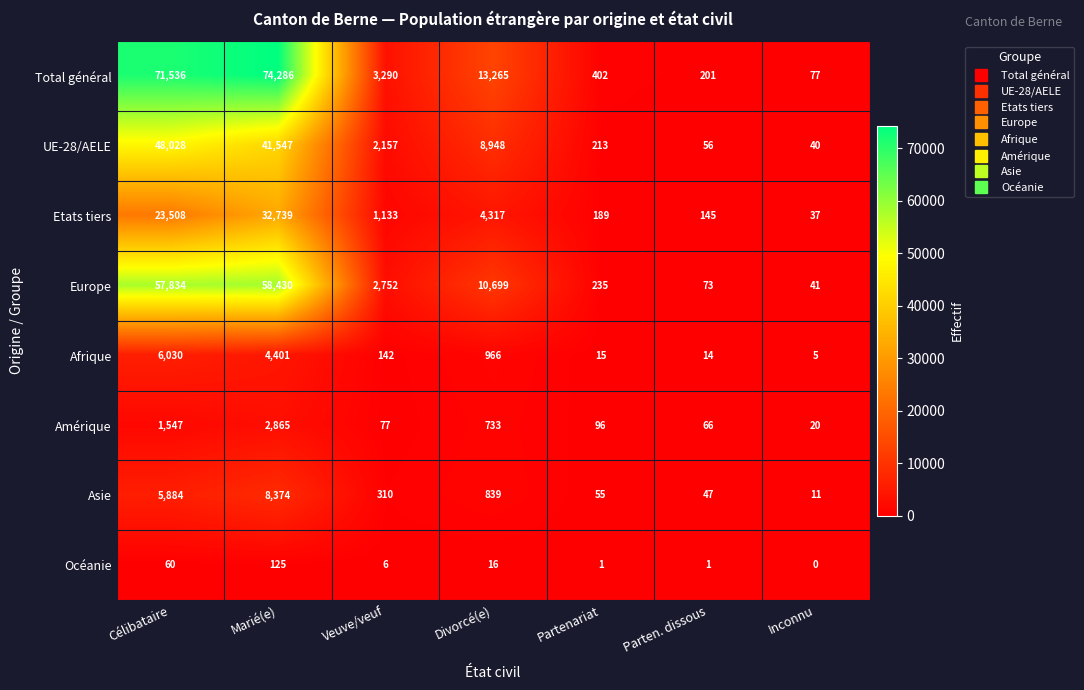

How many values in the Afrique series are below 142?

3